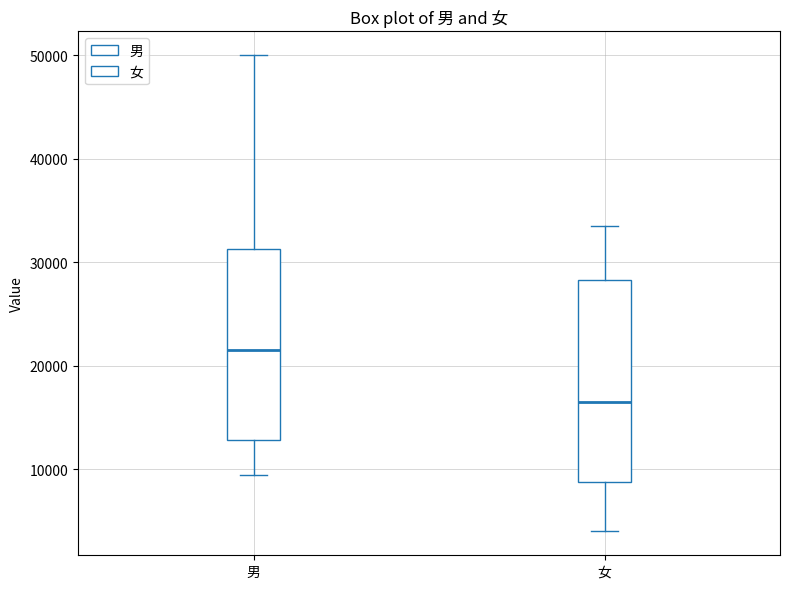

Where does the median line of the box for 男 sit on the y-axis? The values are not printed on the chart, so give them approximately, as read against the axis.

22000